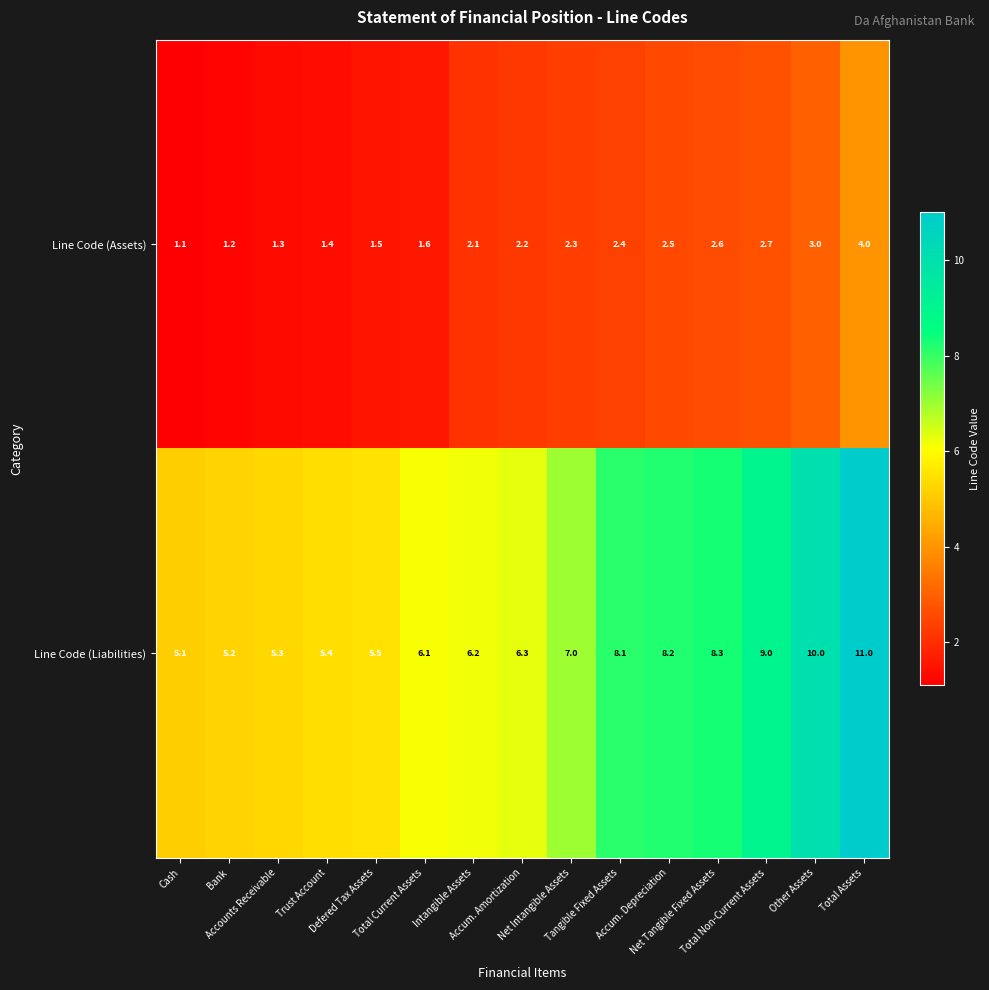

What is the difference between the second highest and second lowest values in the Line Code (Liabilities) series?

4.8